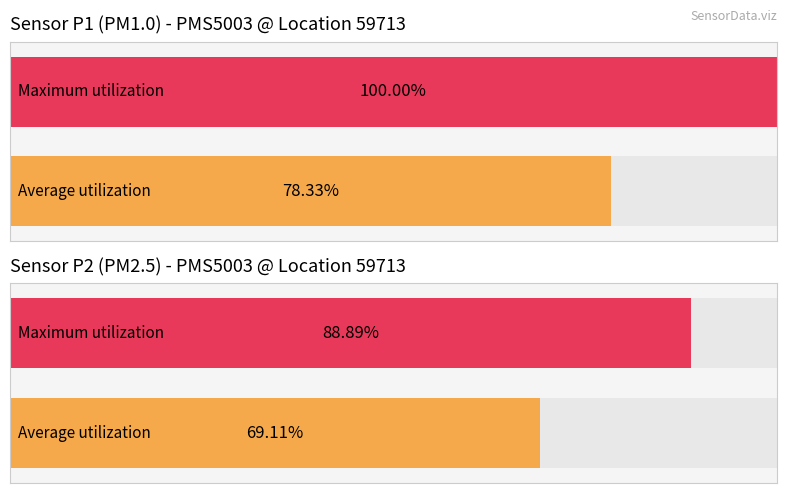

Which series has the largest total across all categories?

P1